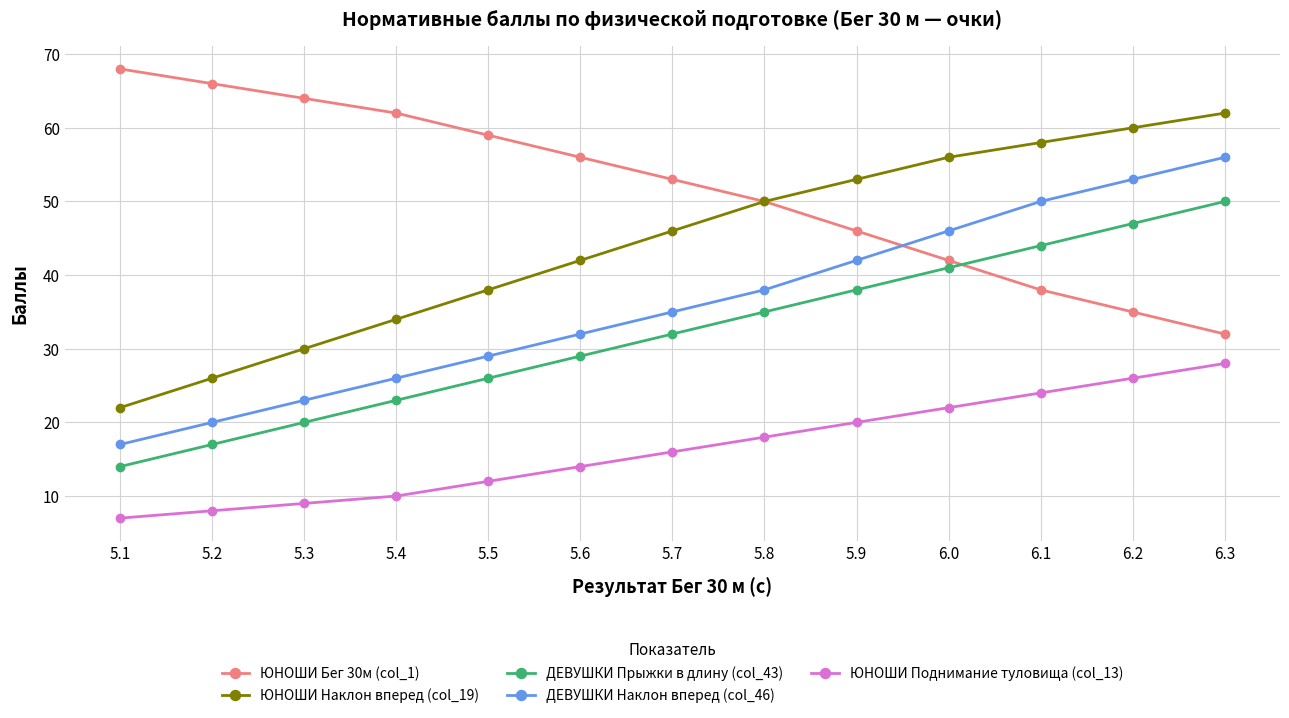

True or false: ДЕВУШКИ Наклон вперед (col_46) and ЮНОШИ Поднимание туловища (col_13) intersect in this chart.

False